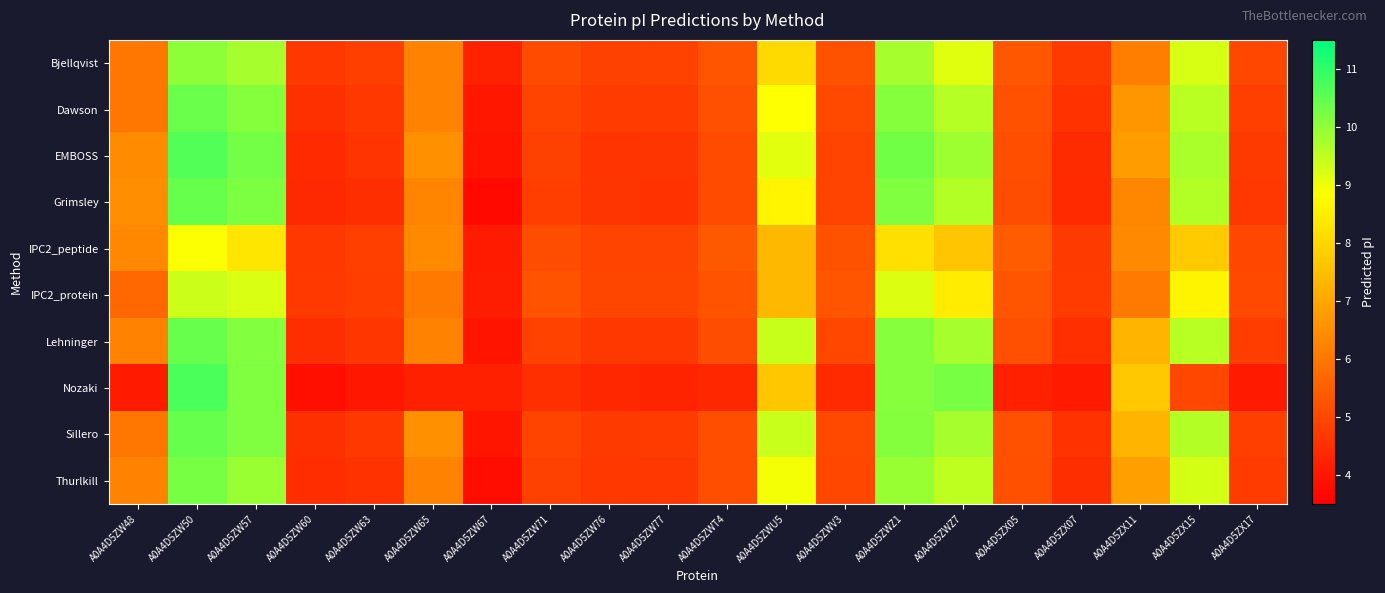

Reading left to right, extract all data points from this chart.

Bjellqvist: A0A4D5ZW48=6.0	A0A4D5ZW50=10.0	A0A4D5ZW57=9.8	A0A4D5ZW60=4.7	A0A4D5ZW63=4.8	A0A4D5ZW65=6.2	A0A4D5ZW67=4.2	A0A4D5ZW71=5.1	A0A4D5ZW76=4.9	A0A4D5ZW77=4.9	A0A4D5ZWT4=5.3	A0A4D5ZWU5=8.1	A0A4D5ZWV3=5.2	A0A4D5ZWZ1=9.8	A0A4D5ZWZ7=9.2	A0A4D5ZX05=5.3	A0A4D5ZX07=4.7	A0A4D5ZX11=6.1	A0A4D5ZX15=9.3	A0A4D5ZX17=5.0
Dawson: A0A4D5ZW48=6.0	A0A4D5ZW50=10.4	A0A4D5ZW57=10.1	A0A4D5ZW60=4.5	A0A4D5ZW63=4.7	A0A4D5ZW65=6.2	A0A4D5ZW67=4.0	A0A4D5ZW71=5.0	A0A4D5ZW76=4.7	A0A4D5ZW77=4.7	A0A4D5ZWT4=5.2	A0A4D5ZWU5=8.8	A0A4D5ZWV3=5.0	A0A4D5ZWZ1=10.1	A0A4D5ZWZ7=9.6	A0A4D5ZX05=5.2	A0A4D5ZX07=4.6	A0A4D5ZX11=6.6	A0A4D5ZX15=9.6	A0A4D5ZX17=4.8
EMBOSS: A0A4D5ZW48=6.4	A0A4D5ZW50=10.6	A0A4D5ZW57=10.3	A0A4D5ZW60=4.4	A0A4D5ZW63=4.6	A0A4D5ZW65=6.6	A0A4D5ZW67=3.9	A0A4D5ZW71=4.9	A0A4D5ZW76=4.6	A0A4D5ZW77=4.6	A0A4D5ZWT4=5.1	A0A4D5ZWU5=9.1	A0A4D5ZWV3=4.9	A0A4D5ZWZ1=10.3	A0A4D5ZWZ7=9.8	A0A4D5ZX05=5.1	A0A4D5ZX07=4.4	A0A4D5ZX11=6.8	A0A4D5ZX15=9.7	A0A4D5ZX17=4.7
Grimsley: A0A4D5ZW48=6.5	A0A4D5ZW50=10.4	A0A4D5ZW57=10.2	A0A4D5ZW60=4.4	A0A4D5ZW63=4.5	A0A4D5ZW65=6.3	A0A4D5ZW67=3.7	A0A4D5ZW71=4.8	A0A4D5ZW76=4.6	A0A4D5ZW77=4.6	A0A4D5ZWT4=5.1	A0A4D5ZWU5=8.6	A0A4D5ZWV3=4.9	A0A4D5ZWZ1=10.2	A0A4D5ZWZ7=9.6	A0A4D5ZX05=5.1	A0A4D5ZX07=4.4	A0A4D5ZX11=6.3	A0A4D5ZX15=9.6	A0A4D5ZX17=4.7
IPC2_peptide: A0A4D5ZW48=6.4	A0A4D5ZW50=8.9	A0A4D5ZW57=8.3	A0A4D5ZW60=4.7	A0A4D5ZW63=4.8	A0A4D5ZW65=6.4	A0A4D5ZW67=4.1	A0A4D5ZW71=5.1	A0A4D5ZW76=4.9	A0A4D5ZW77=4.9	A0A4D5ZWT4=5.4	A0A4D5ZWU5=7.4	A0A4D5ZWV3=5.2	A0A4D5ZWZ1=8.2	A0A4D5ZWZ7=7.6	A0A4D5ZX05=5.4	A0A4D5ZX07=4.7	A0A4D5ZX11=6.4	A0A4D5ZX15=7.7	A0A4D5ZX17=5.0
IPC2_protein: A0A4D5ZW48=5.7	A0A4D5ZW50=9.4	A0A4D5ZW57=9.2	A0A4D5ZW60=4.7	A0A4D5ZW63=4.8	A0A4D5ZW65=6.0	A0A4D5ZW67=4.1	A0A4D5ZW71=5.2	A0A4D5ZW76=5.0	A0A4D5ZW77=5.0	A0A4D5ZWT4=5.2	A0A4D5ZWU5=7.4	A0A4D5ZWV3=5.3	A0A4D5ZWZ1=9.2	A0A4D5ZWZ7=8.4	A0A4D5ZX05=5.3	A0A4D5ZX07=4.7	A0A4D5ZX11=6.1	A0A4D5ZX15=8.6	A0A4D5ZX17=5.0
Lehninger: A0A4D5ZW48=6.2	A0A4D5ZW50=10.4	A0A4D5ZW57=10.1	A0A4D5ZW60=4.5	A0A4D5ZW63=4.6	A0A4D5ZW65=6.2	A0A4D5ZW67=3.9	A0A4D5ZW71=4.9	A0A4D5ZW76=4.7	A0A4D5ZW77=4.7	A0A4D5ZWT4=5.1	A0A4D5ZWU5=9.4	A0A4D5ZWV3=5.0	A0A4D5ZWZ1=10.1	A0A4D5ZWZ7=9.8	A0A4D5ZX05=5.2	A0A4D5ZX07=4.5	A0A4D5ZX11=7.3	A0A4D5ZX15=9.6	A0A4D5ZX17=4.8
Nozaki: A0A4D5ZW48=4.1	A0A4D5ZW50=10.7	A0A4D5ZW57=10.2	A0A4D5ZW60=3.8	A0A4D5ZW63=4.0	A0A4D5ZW65=4.2	A0A4D5ZW67=4.2	A0A4D5ZW71=4.5	A0A4D5ZW76=4.3	A0A4D5ZW77=4.2	A0A4D5ZWT4=4.3	A0A4D5ZWU5=7.7	A0A4D5ZWV3=4.4	A0A4D5ZWZ1=10.1	A0A4D5ZWZ7=10.2	A0A4D5ZX05=4.2	A0A4D5ZX07=4.1	A0A4D5ZX11=7.7	A0A4D5ZX15=5.0	A0A4D5ZX17=4.1
Sillero: A0A4D5ZW48=6.0	A0A4D5ZW50=10.4	A0A4D5ZW57=10.2	A0A4D5ZW60=4.5	A0A4D5ZW63=4.7	A0A4D5ZW65=6.6	A0A4D5ZW67=4.0	A0A4D5ZW71=4.9	A0A4D5ZW76=4.7	A0A4D5ZW77=4.7	A0A4D5ZWT4=5.2	A0A4D5ZWU5=9.4	A0A4D5ZWV3=5.0	A0A4D5ZWZ1=10.1	A0A4D5ZWZ7=9.8	A0A4D5ZX05=5.2	A0A4D5ZX07=4.6	A0A4D5ZX11=7.3	A0A4D5ZX15=9.6	A0A4D5ZX17=4.8
Thurlkill: A0A4D5ZW48=6.3	A0A4D5ZW50=10.2	A0A4D5ZW57=9.9	A0A4D5ZW60=4.5	A0A4D5ZW63=4.6	A0A4D5ZW65=6.2	A0A4D5ZW67=3.8	A0A4D5ZW71=4.9	A0A4D5ZW76=4.7	A0A4D5ZW77=4.7	A0A4D5ZWT4=5.2	A0A4D5ZWU5=8.9	A0A4D5ZWV3=5.0	A0A4D5ZWZ1=9.9	A0A4D5ZWZ7=9.5	A0A4D5ZX05=5.2	A0A4D5ZX07=4.5	A0A4D5ZX11=6.9	A0A4D5ZX15=9.3	A0A4D5ZX17=4.7